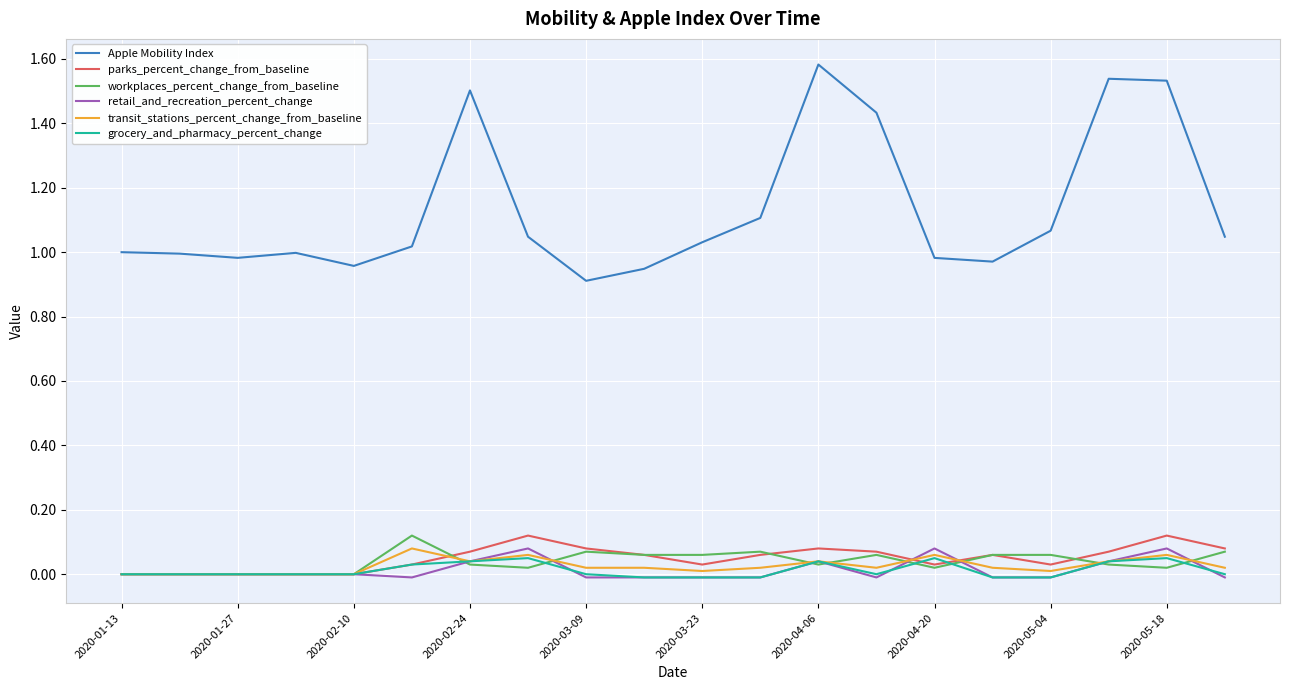

How many interior local valleys does the Apple Mobility Index series have?

4